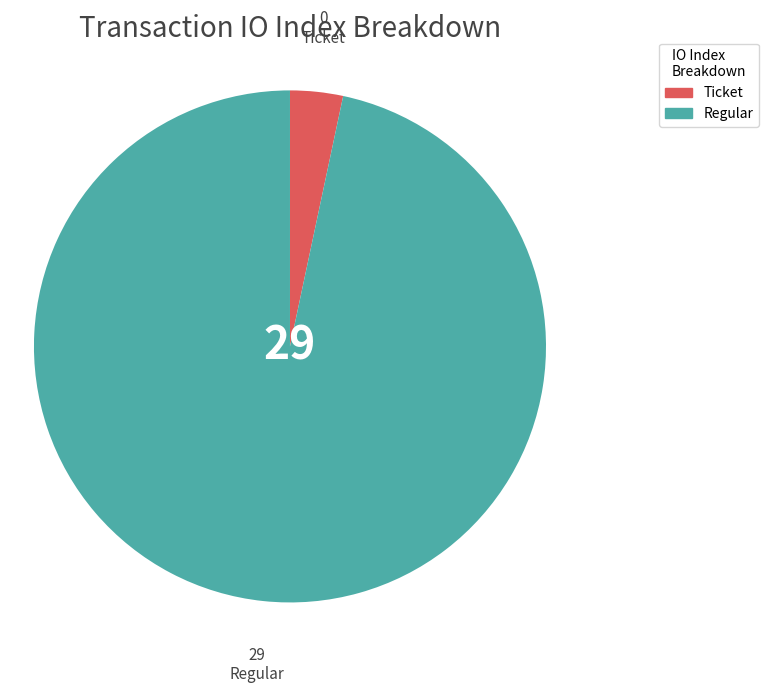

Which category has the smallest portion of the pie?

Ticket